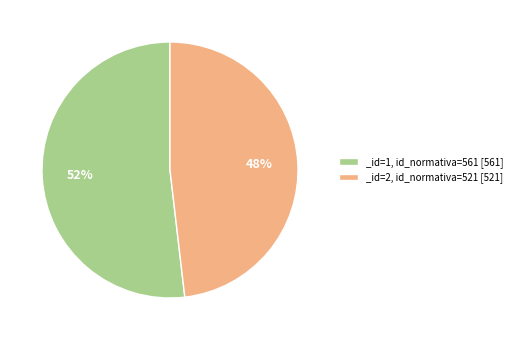

To the nearest percent, what is the difference between the _id=2, id_normativa=521 [521] and _id=1, id_normativa=561 [561] slice percentages?

4%